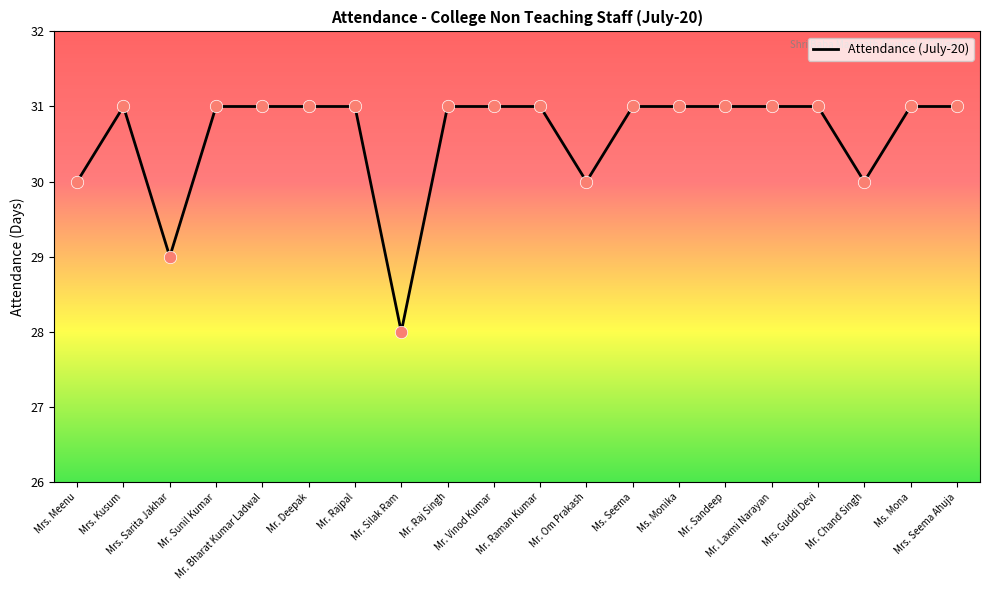

Approximately how many times larger is the value at Mr. Raman Kumar compared to Mr. Raj Singh?

1.0